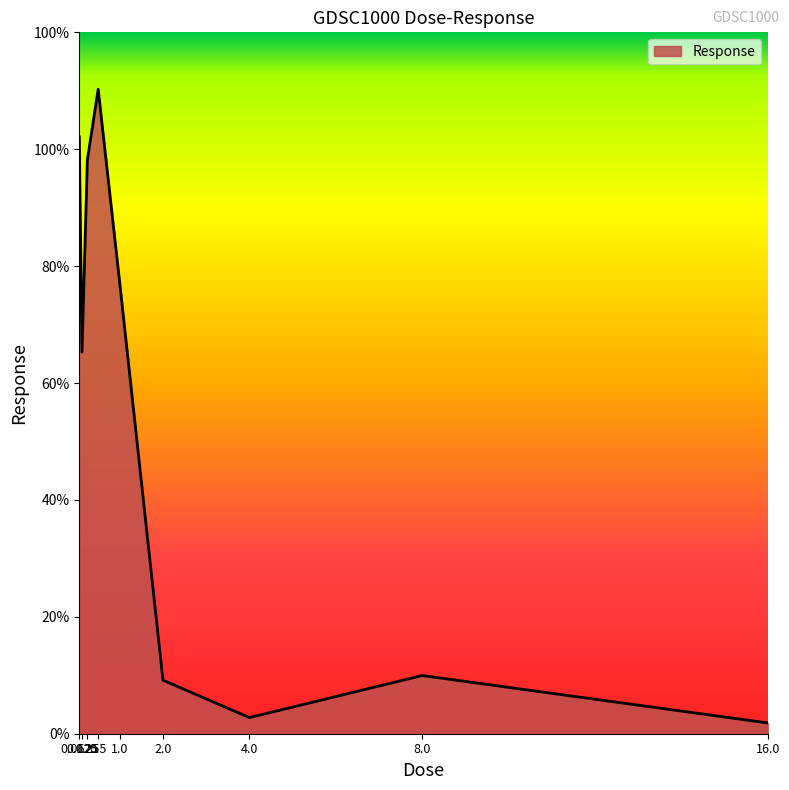

Between 0.0625 and 0.25, which is larger?

0.0625